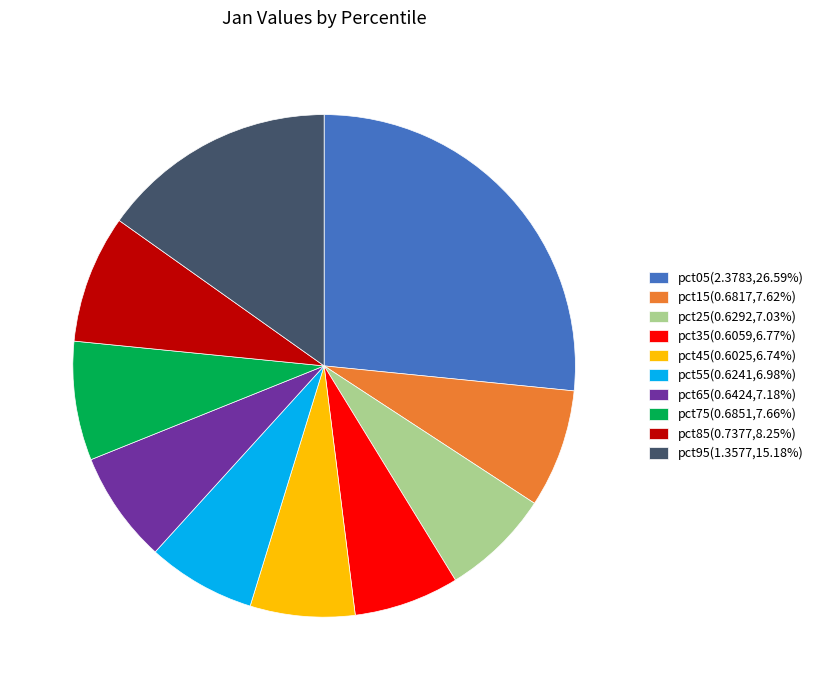

Is pct65(0.6424,7.18%) the majority of the pie?

No